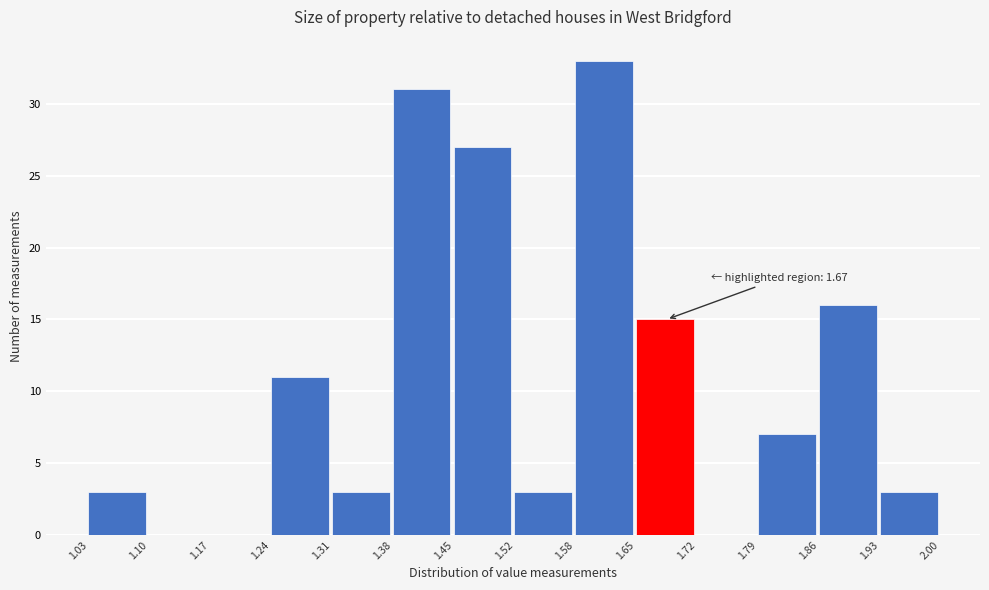

Which range on the x-axis has the tallest bar?

1.58 to 1.65